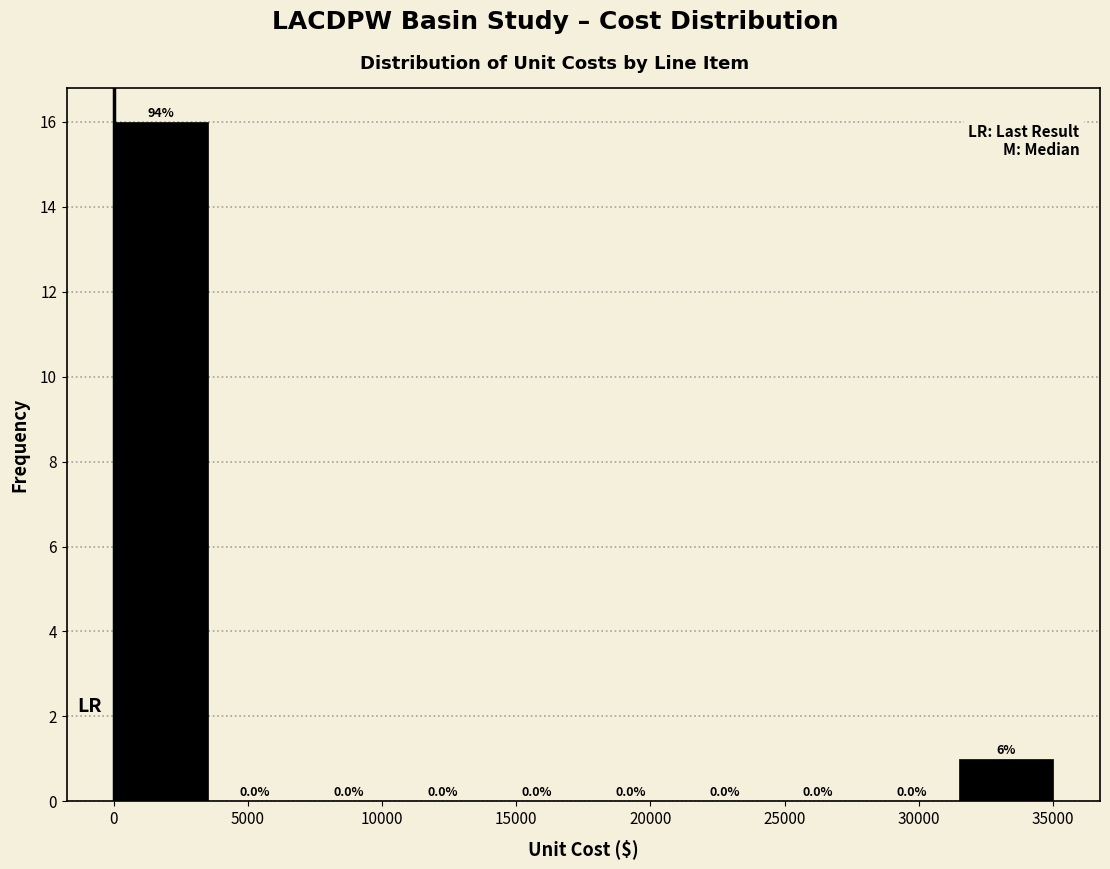

Which range on the x-axis has the tallest bar?

0 to 3500